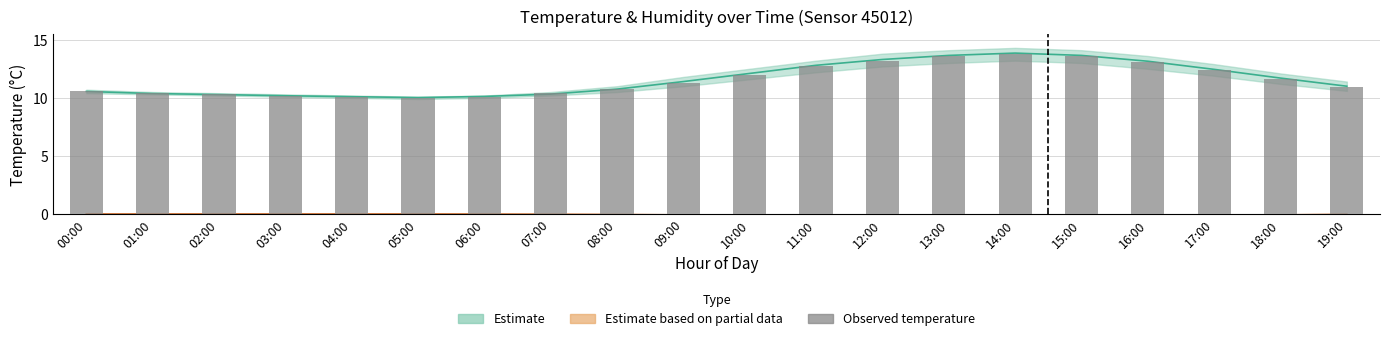

What is the label of the 13th bar from the left?

12:00